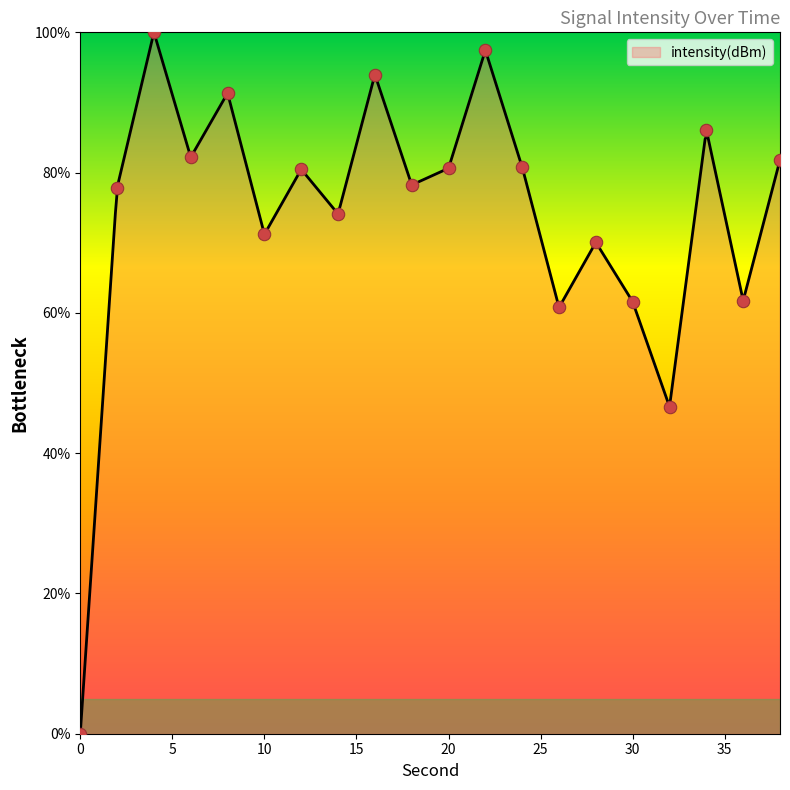

Approximately how many times larger is the value at 30 compared to 14?

0.8